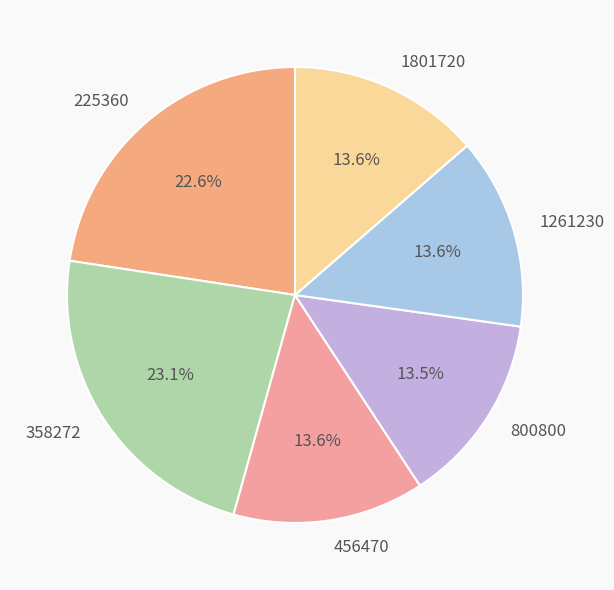

Count the number of slices in the pie.

6